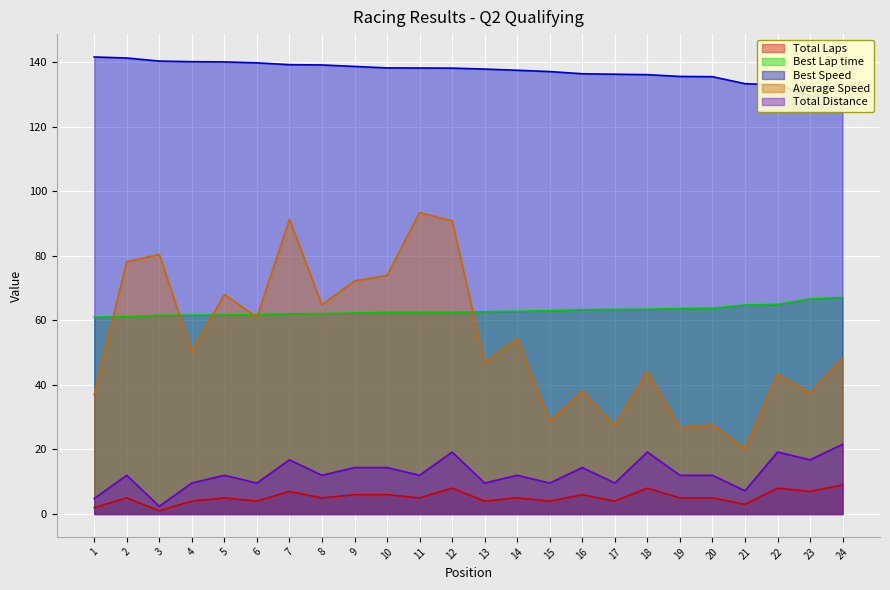

Which series has the widest spread of values?

Average Speed